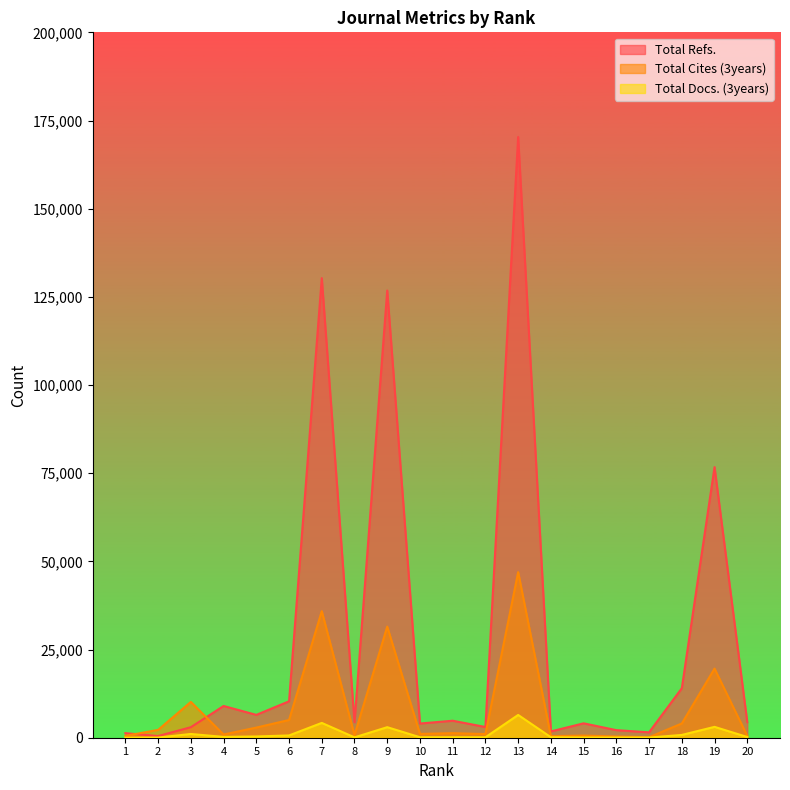

In Total Cites (3years), how many points are lower than both neighbors (excluding endpoints)?

6